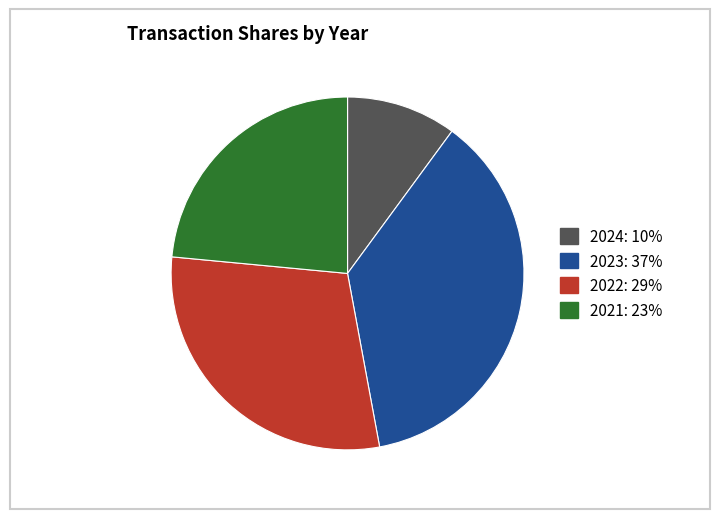

Is there any slice that represents more than half of the pie?

No